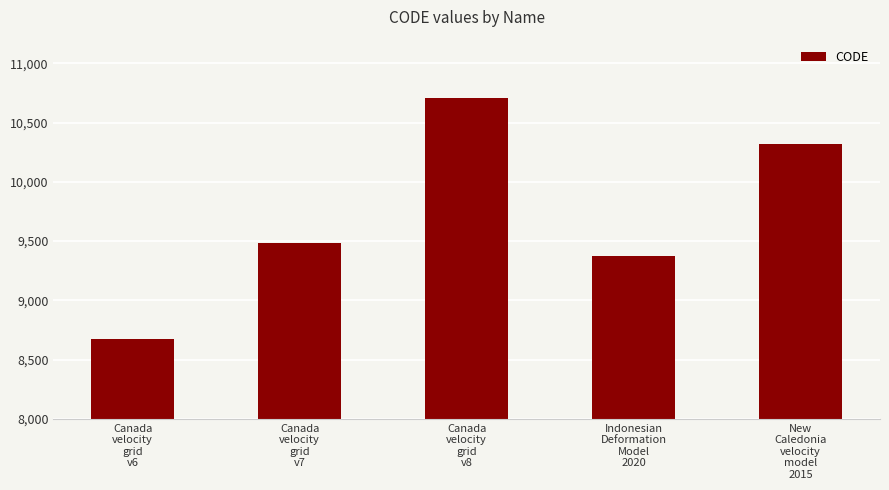

Approximately how many times larger is the value at Canada
velocity
grid
v7 compared to New
Caledonia
velocity
model
2015?

0.9